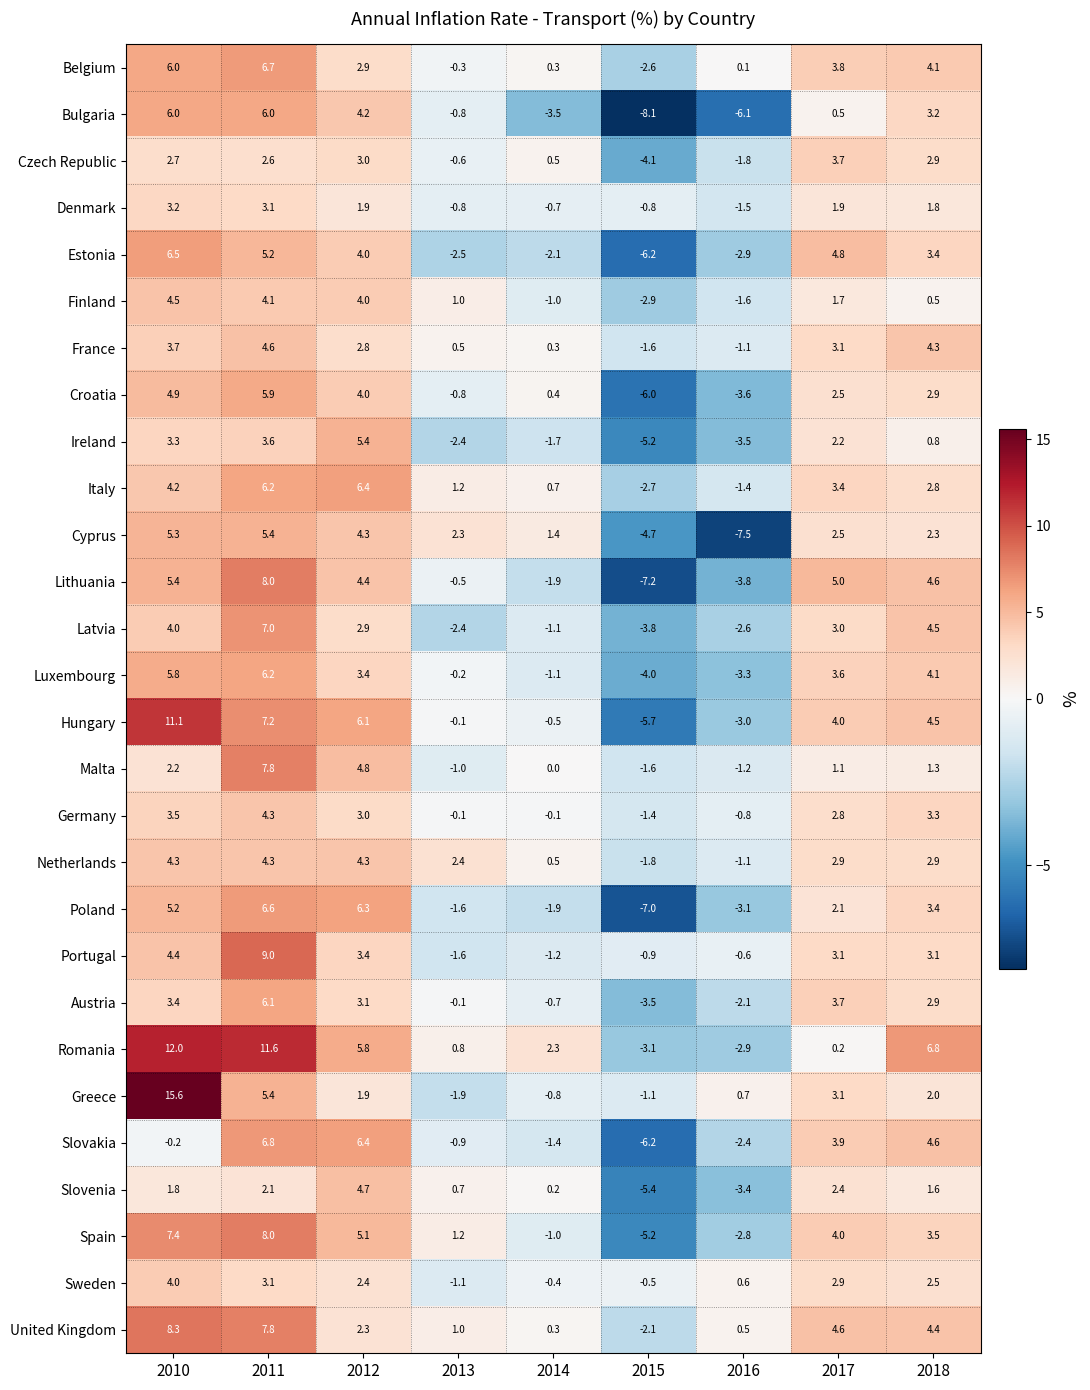

Count the number of data series in this chart.

28